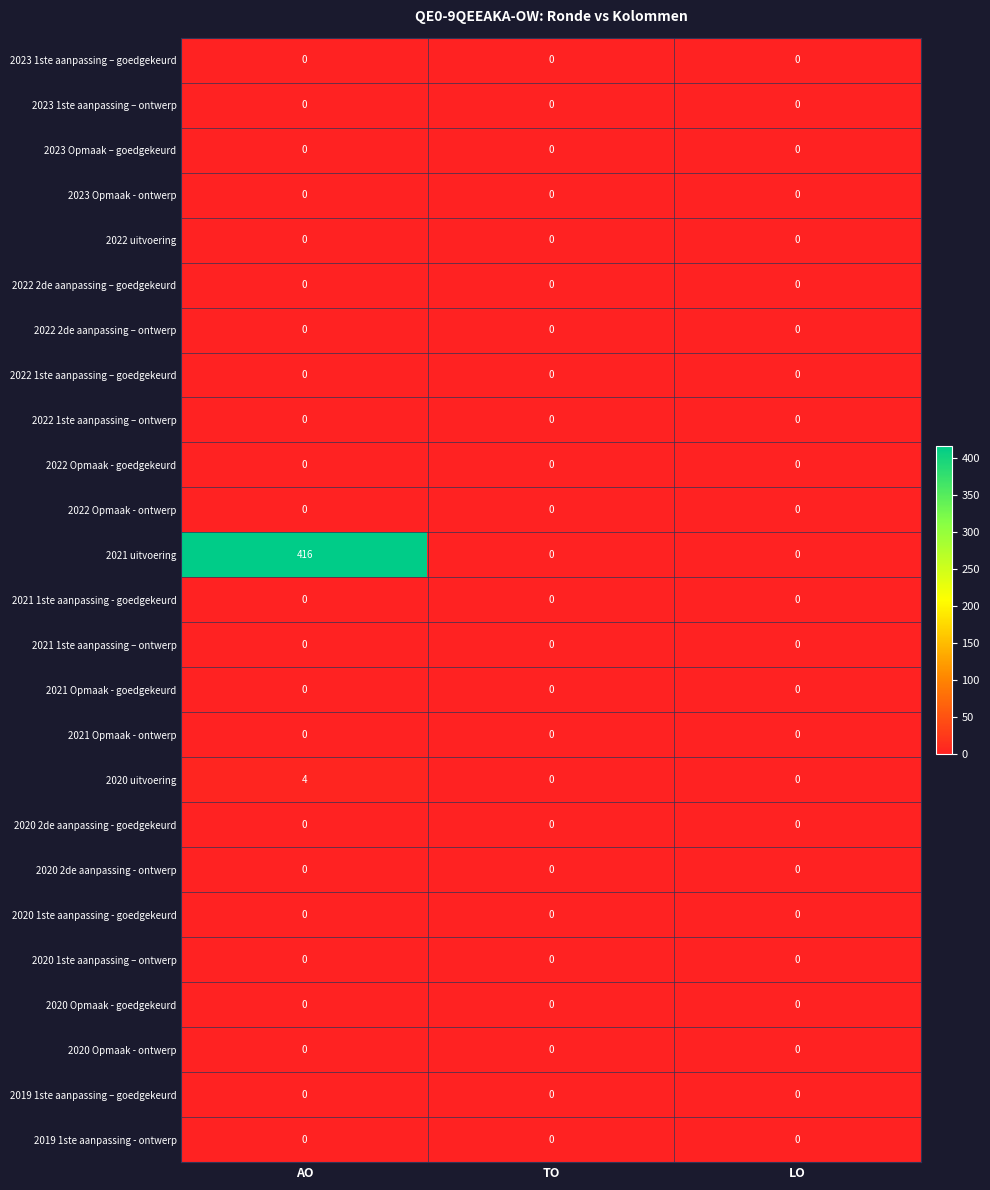

The value of 2022 1ste aanpassing – ontwerp at AO is 0. True or false?

True